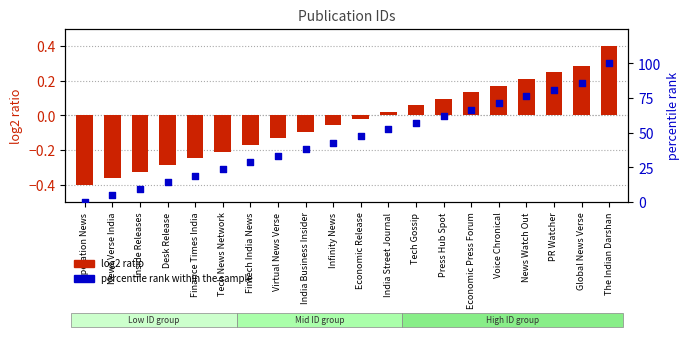

What are all the series names shown in the legend?

log2 ratio, percentile rank within the sample